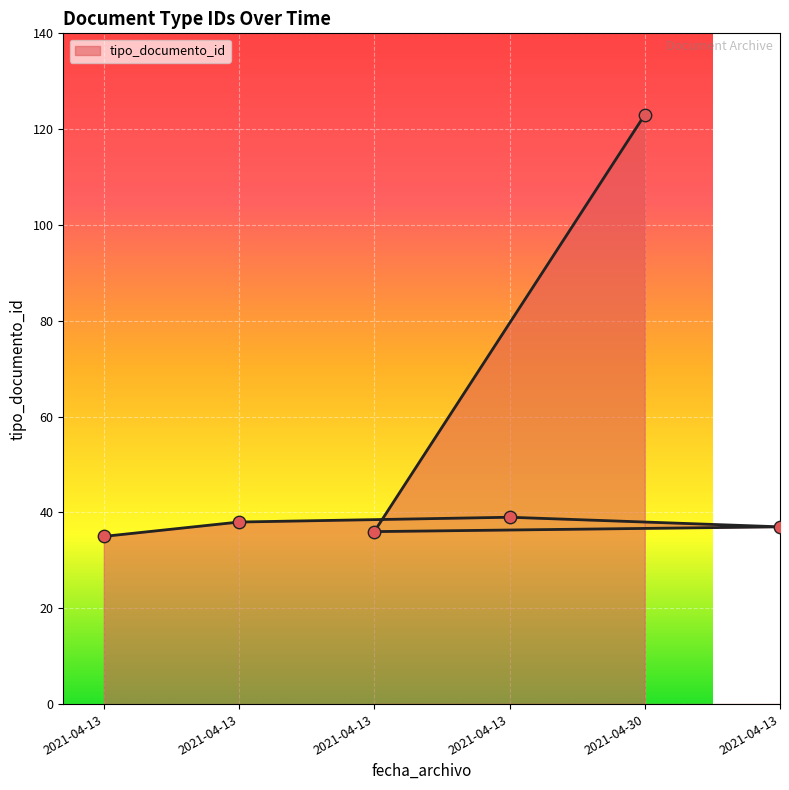

What is the change in value from 2021-04-13 11:44:42 to 2021-04-13 11:44:42?

-2